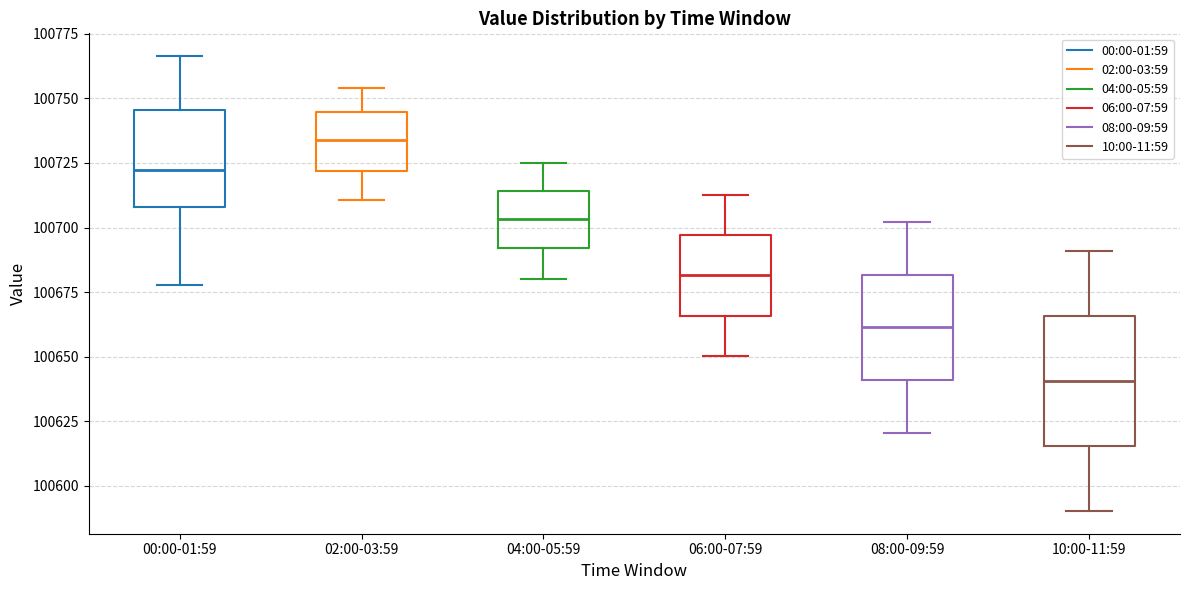

Reading left to right, read every box against the y-axis: the position of its median line, the range the box covers, and the ends of its whiskers. The values are not printed on the chart, so give them approximately, as read against the axis.

00:00-01:59: median 100720, box 100710 to 100745, whiskers 100680 to 100765
02:00-03:59: median 100735, box 100720 to 100745, whiskers 100710 to 100755
04:00-05:59: median 100705, box 100690 to 100715, whiskers 100680 to 100725
06:00-07:59: median 100680, box 100665 to 100695, whiskers 100650 to 100715
08:00-09:59: median 100660, box 100640 to 100680, whiskers 100620 to 100700
10:00-11:59: median 100640, box 100615 to 100665, whiskers 100590 to 100690